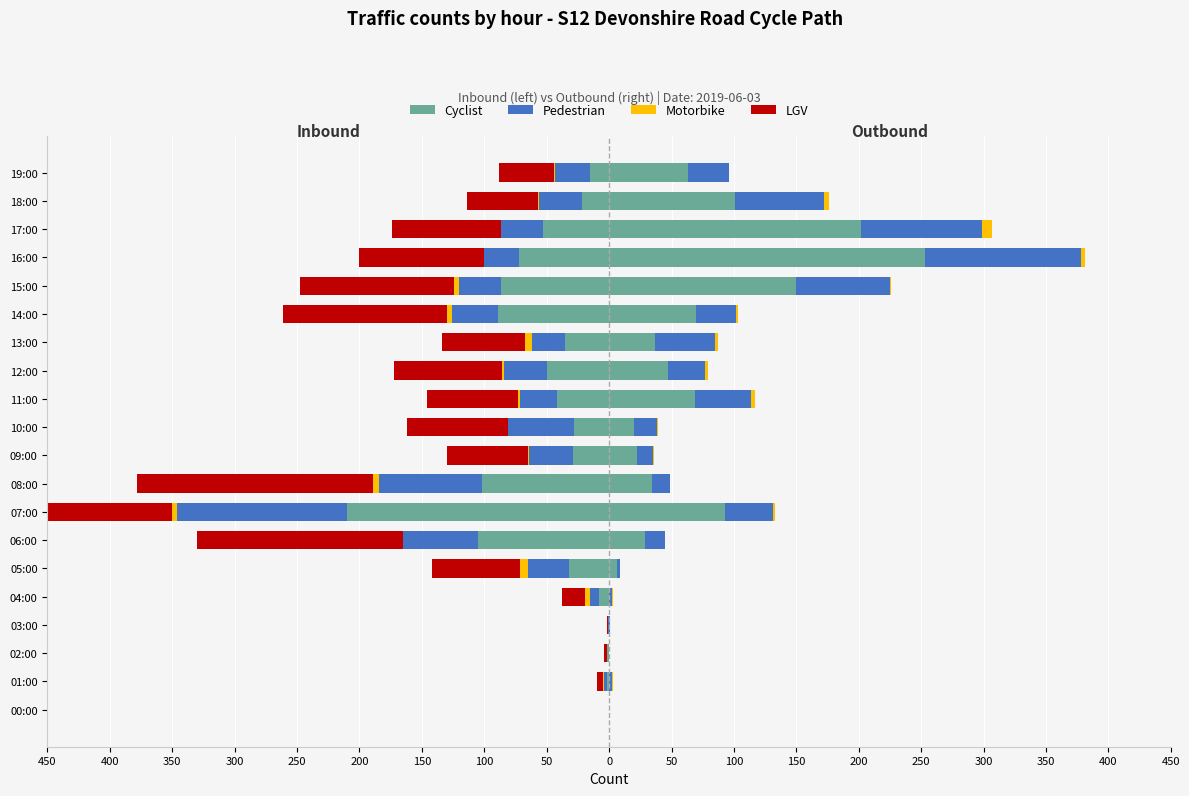

How many data points in Pedestrian are less than -33?

9